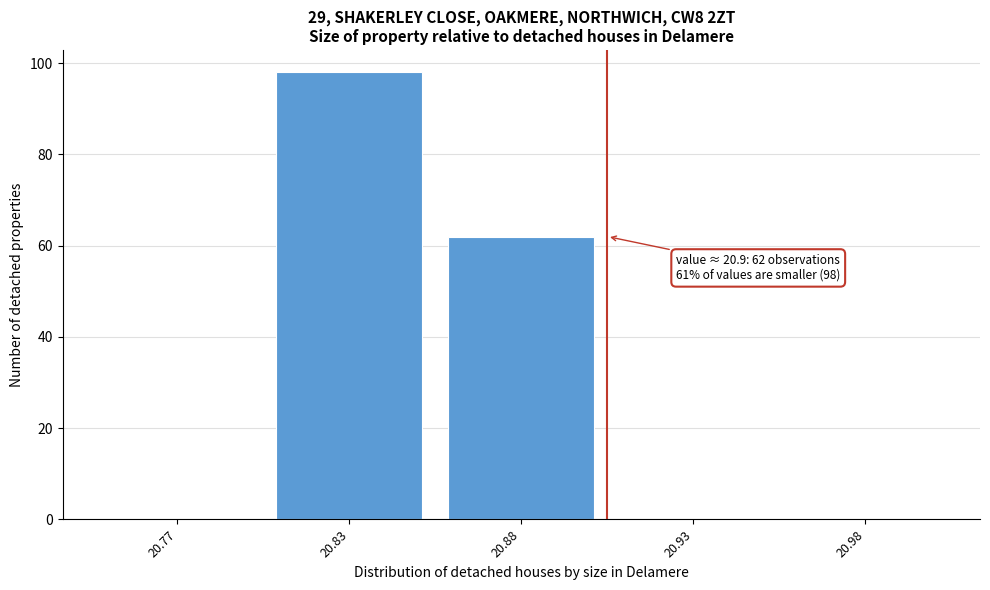

Reading left to right, extract all data points from this chart.

20.77=0	20.83=98	20.88=62	20.93=0	20.98=0